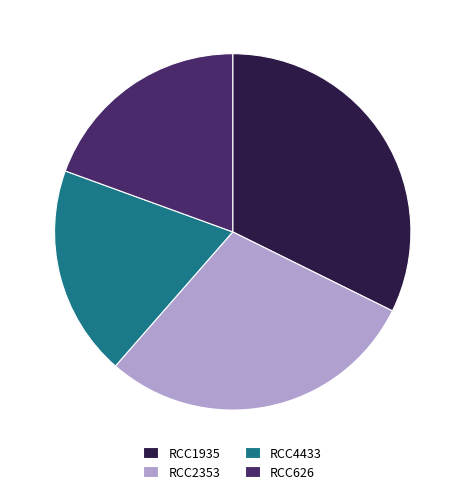

Is there a majority slice in this chart?

No